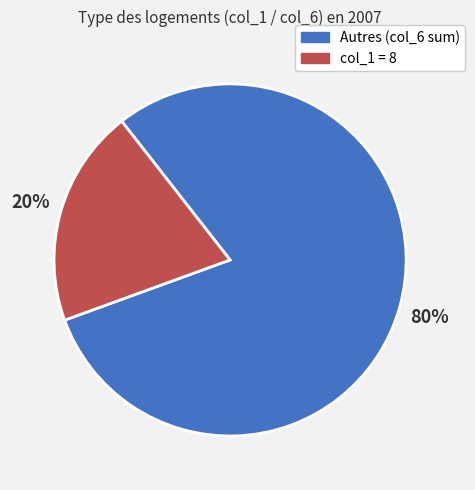

Does any single category account for the majority?

Yes